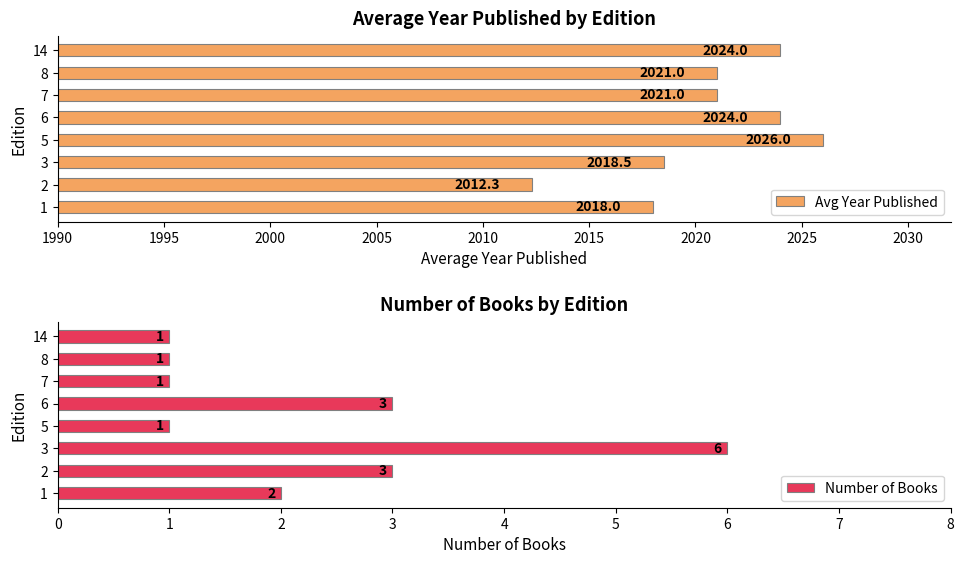

The Avg Year Published series shows 1319.7 at 5. True or false?

False